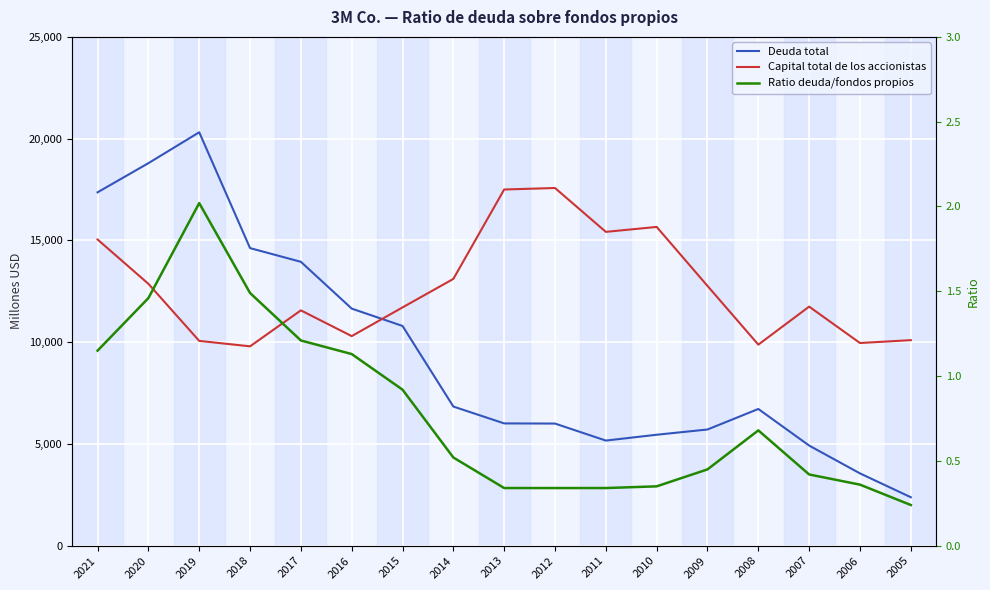

Which series ends up on top after the final intersection of Capital total de los accionistas and Deuda total?

Capital total de los accionistas